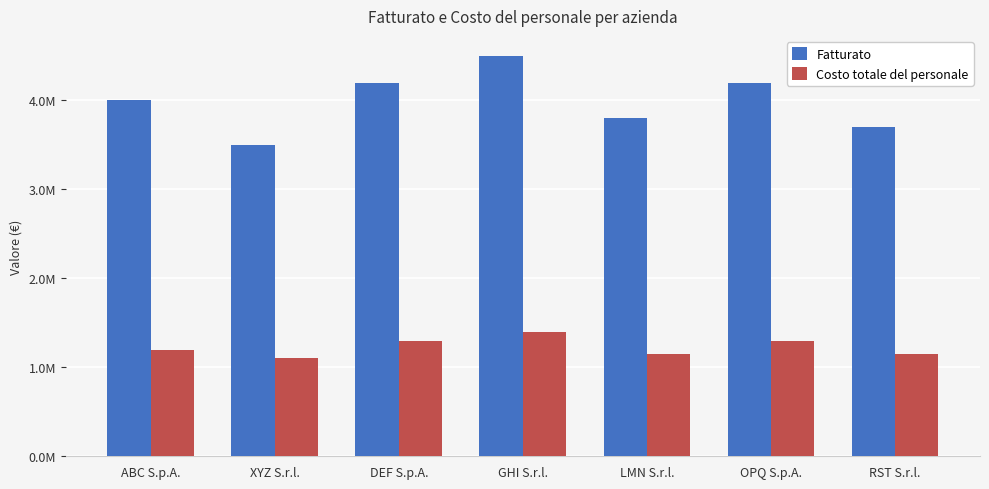

Does the chart contain stacked bars?

No